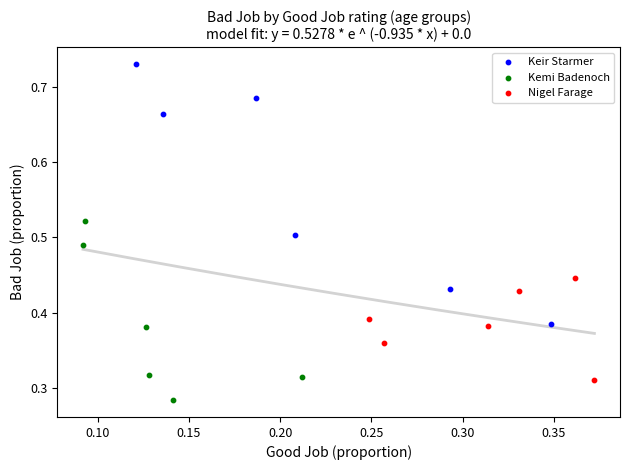

Which series reaches the minimum Y coordinate?

Kemi Badenoch